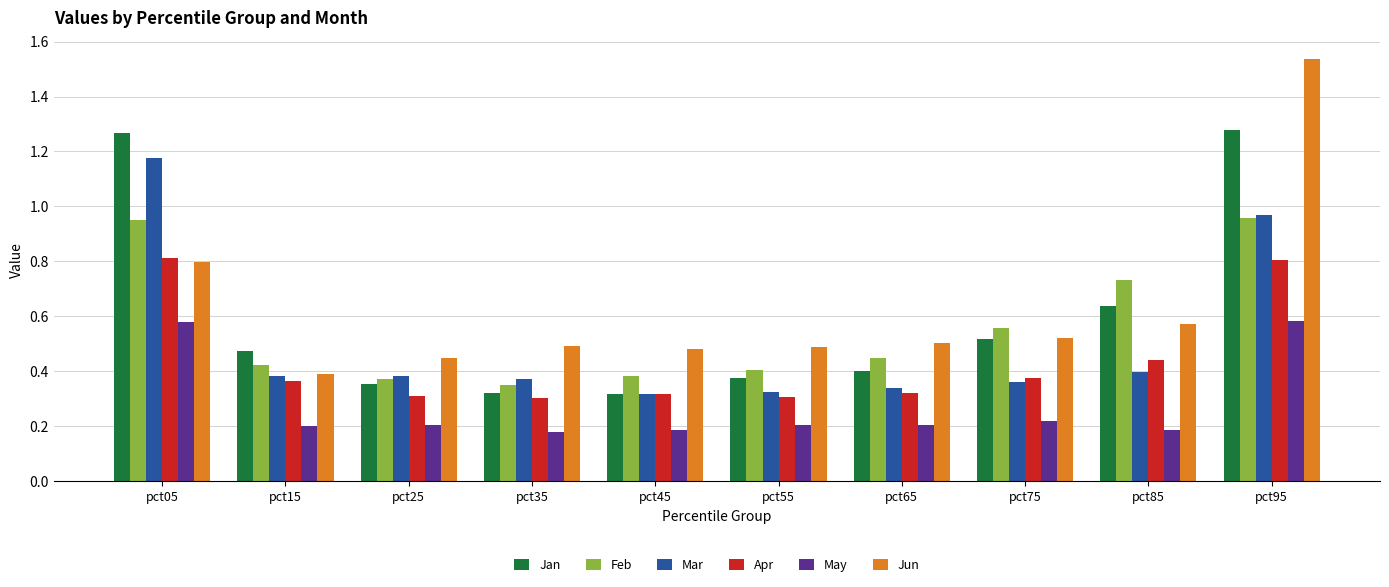

Rank the series by their maximum value, from highest to lowest.

Jun, Jan, Mar, Feb, Apr, May